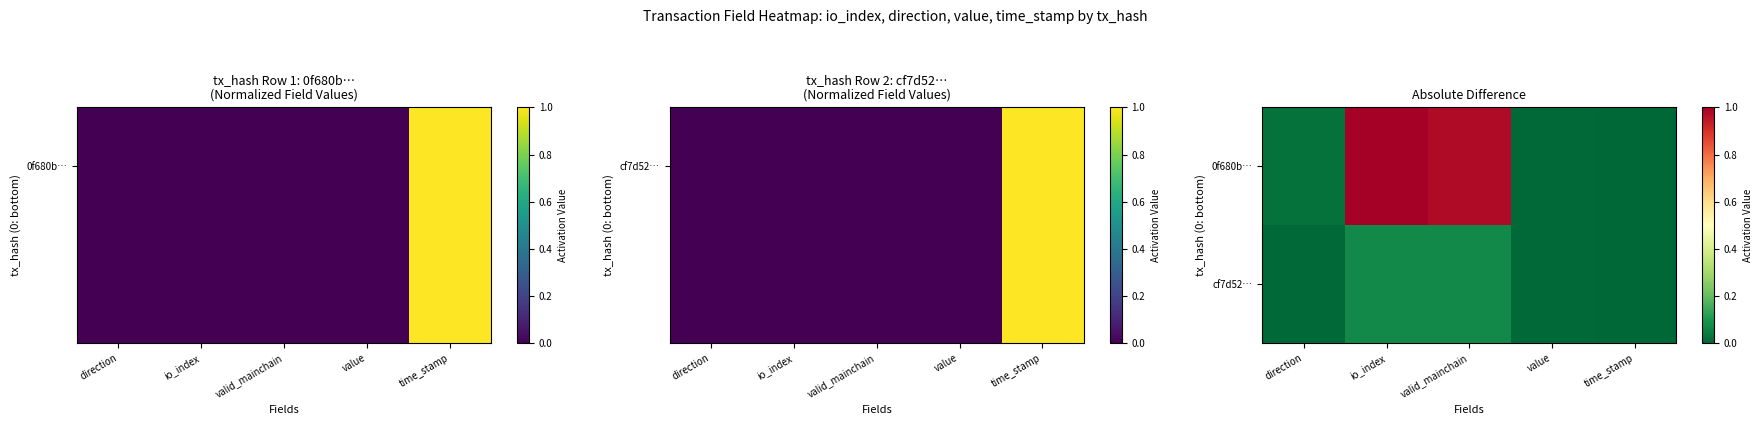

List the labels in order of 0f680b… value, largest first.

io_index, valid_mainchain, direction, value, time_stamp